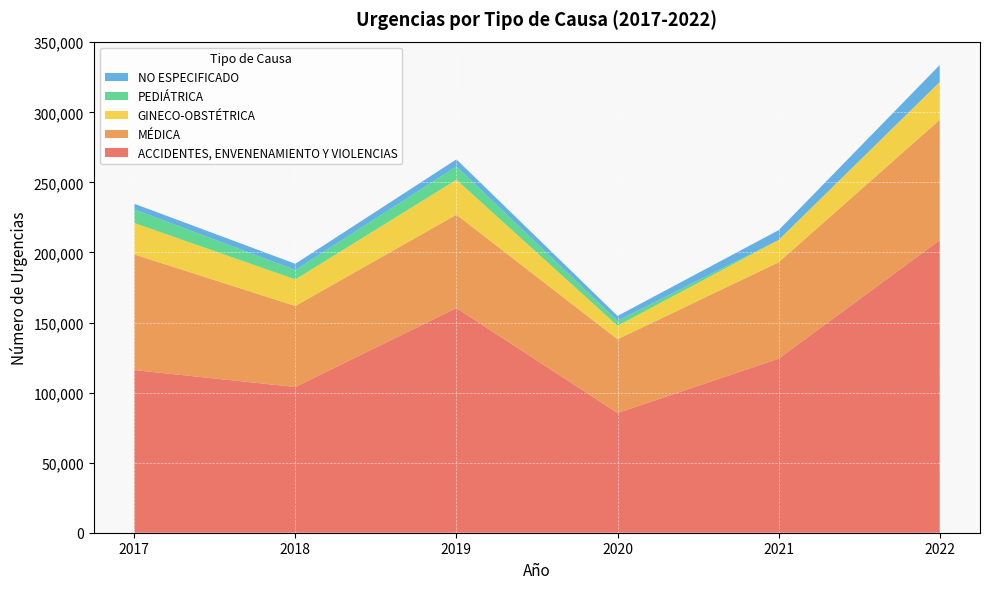

Reading right to left, list all the values displayed in this chart.

ACCIDENTES, ENVENENAMIENTO Y VIOLENCIAS: 2022=208770	2021=124211	2020=85437	2019=160326	2018=104015	2017=116092
MÉDICA: 2022=85893	2021=68795	2020=52605	2019=66652	2018=57825	2017=82508
GINECO-OBSTÉTRICA: 2022=27033	2021=15939	2020=9660	2019=24935	2018=18930	2017=22446
PEDIÁTRICA: 2022=0	2021=0	2020=3533	2019=9548	2018=6703	2017=9708
NO ESPECIFICADO: 2022=12097	2021=6974	2020=3471	2019=5010	2018=4453	2017=4019